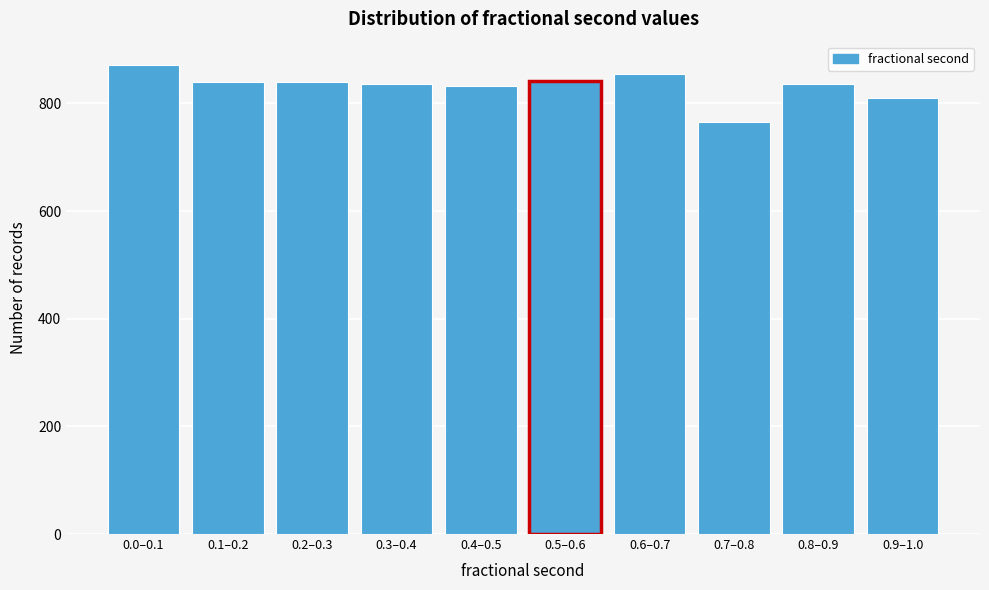

What is the average value?

832